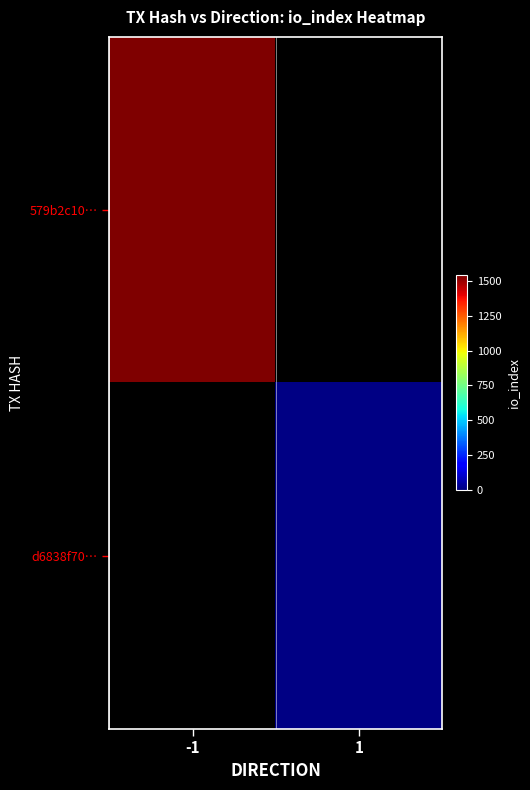

Is it true that d6838f70… equals 4.4 at 1?

False